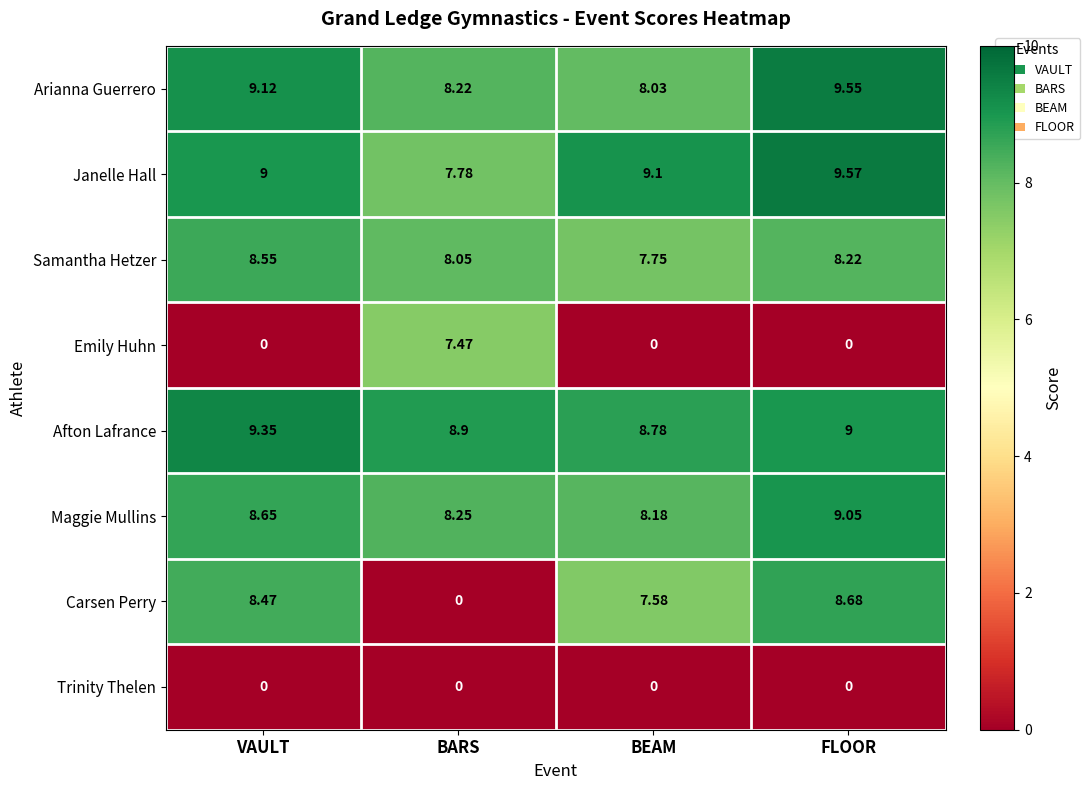

Rank the series by their maximum value, from highest to lowest.

Janelle Hall, Arianna Guerrero, Afton Lafrance, Maggie Mullins, Carsen Perry, Samantha Hetzer, Emily Huhn, Trinity Thelen